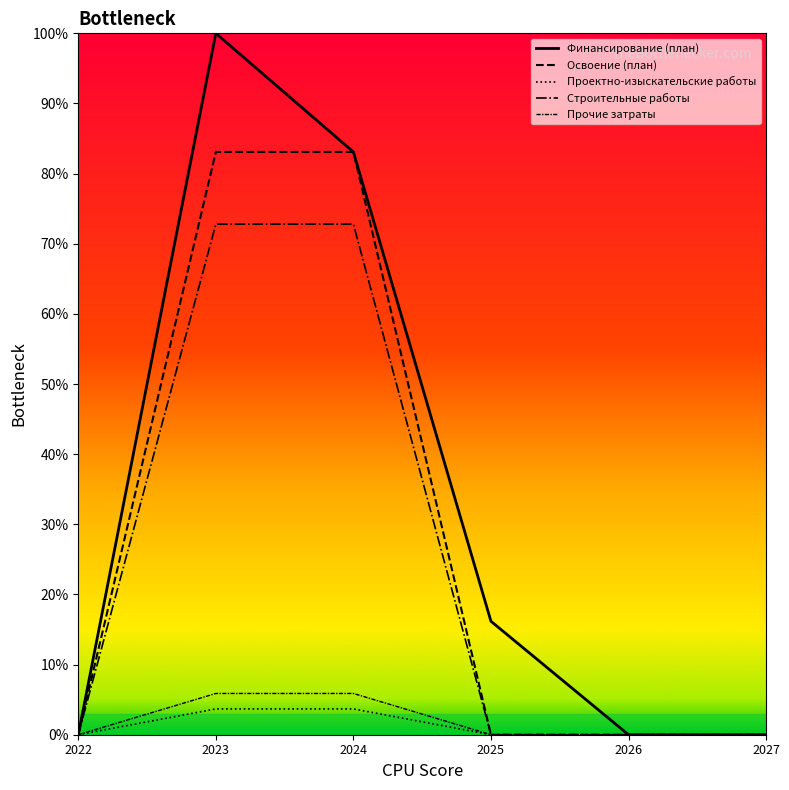

Reading right to left, extract all data points from this chart.

Финансирование (план): 2027=0.0	2026=0.0	2025=16.2	2024=83.1	2023=100.0	2022=0.0
Освоение (план): 2027=0.0	2026=0.0	2025=0.0	2024=83.1	2023=83.1	2022=0.0
Проектно-изыскательские работы: 2027=0.0	2026=0.0	2025=0.0	2024=3.7	2023=3.7	2022=0.0
Строительные работы: 2027=0.0	2026=0.0	2025=0.0	2024=72.8	2023=72.8	2022=0.0
Прочие затраты: 2027=0.0	2026=0.0	2025=0.0	2024=5.9	2023=5.9	2022=0.0